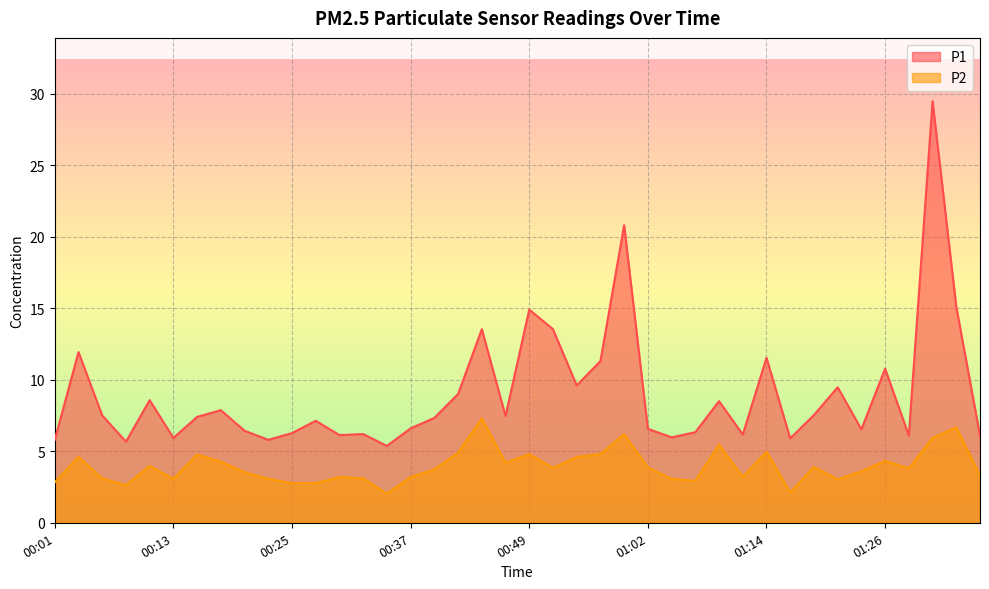

Where is the first local maximum for P1?

00:03